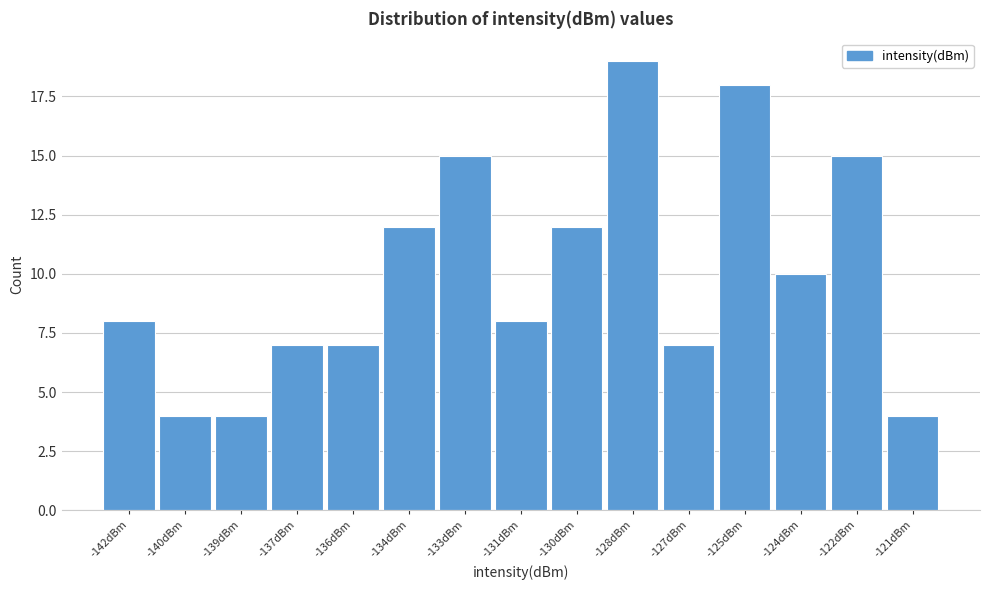

Reading left to right, extract all data points from this chart.

8	4	4	7	7	12	15	8	12	19	7	18	10	15	4